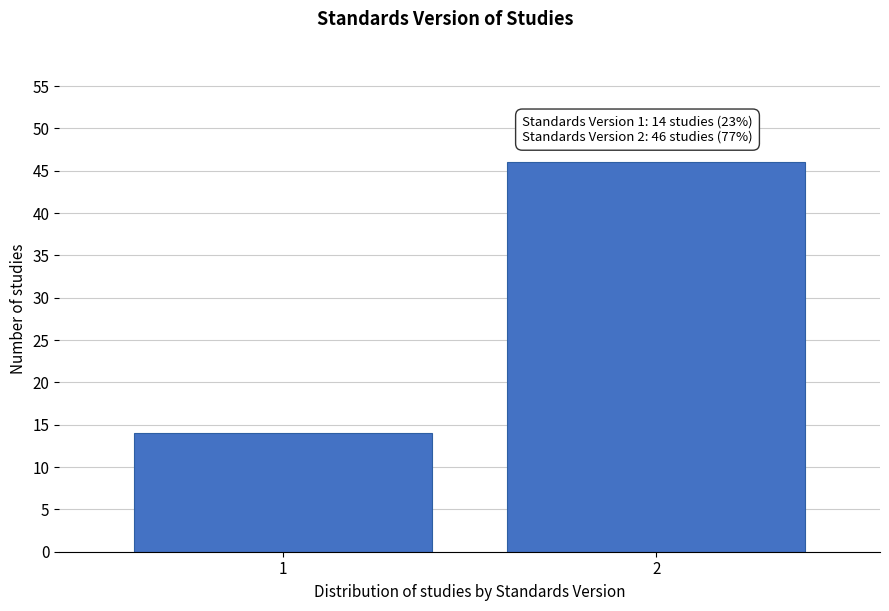

Reading left to right, transcribe all the data shown in this chart.

1=14	2=46